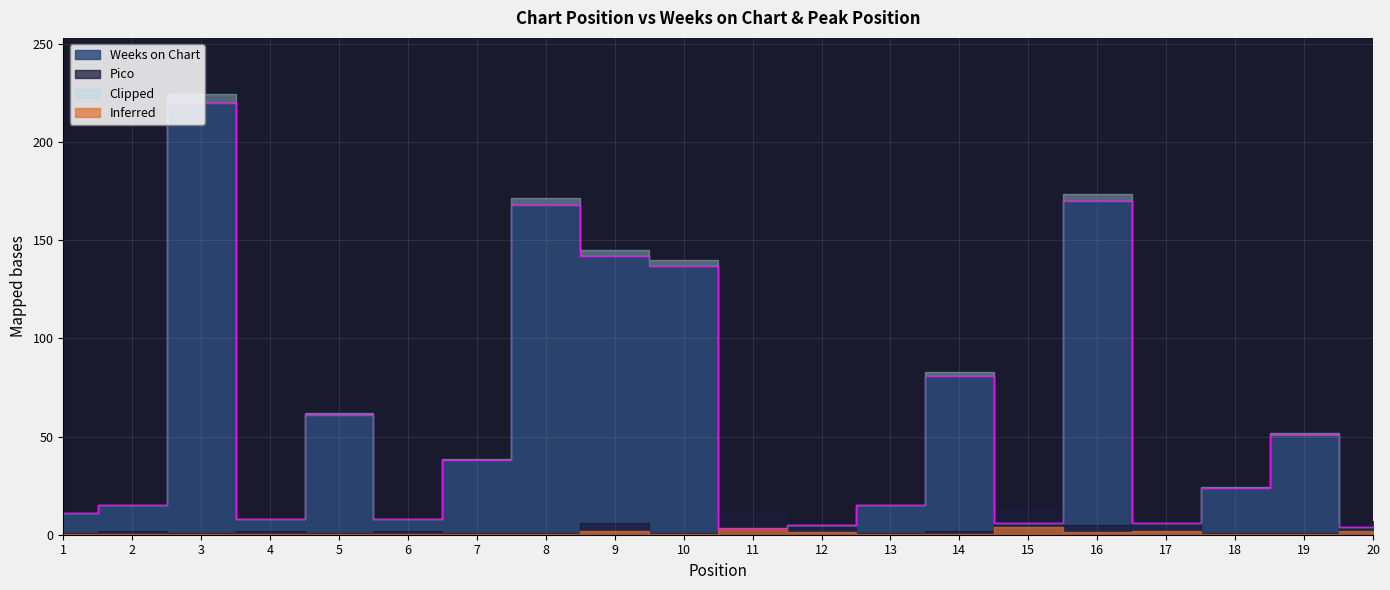

Between 3 and 8, which is larger?

3